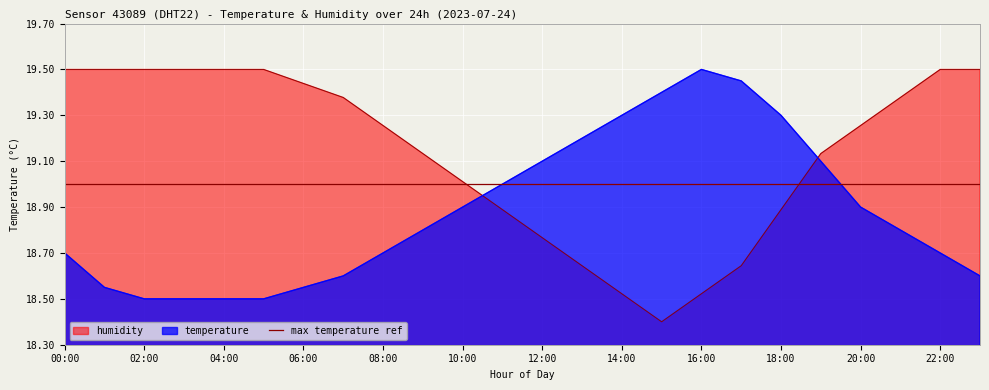

Reading right to left, extract all data points from this chart.

temperature: 23:00=18.6	22:00=18.7	21:00=18.8	20:00=18.9	19:00=19.1	18:00=19.3	17:00=19.4	16:00=19.5	15:00=19.4	14:00=19.3	13:00=19.2	12:00=19.1	11:00=19.0	10:00=18.9	09:00=18.8	08:00=18.7	07:00=18.6	06:00=18.6	05:00=18.5	04:00=18.5	03:00=18.5	02:00=18.5	01:00=18.6	00:00=18.7
humidity: 23:00=19.5	22:00=19.5	21:00=19.4	20:00=19.3	19:00=19.1	18:00=18.9	17:00=18.6	16:00=18.5	15:00=18.4	14:00=18.5	13:00=18.6	12:00=18.8	11:00=18.9	10:00=19.0	09:00=19.1	08:00=19.3	07:00=19.4	06:00=19.4	05:00=19.5	04:00=19.5	03:00=19.5	02:00=19.5	01:00=19.5	00:00=19.5